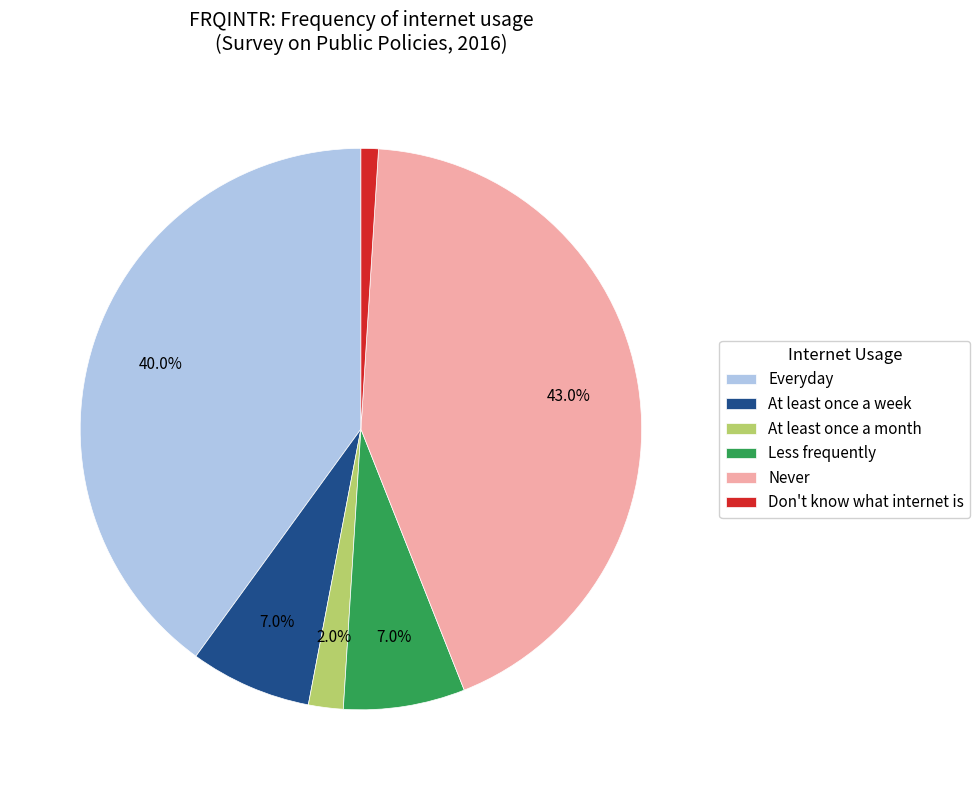

Combined, do Less frequently and Don't know what internet is account for over 50%?

No